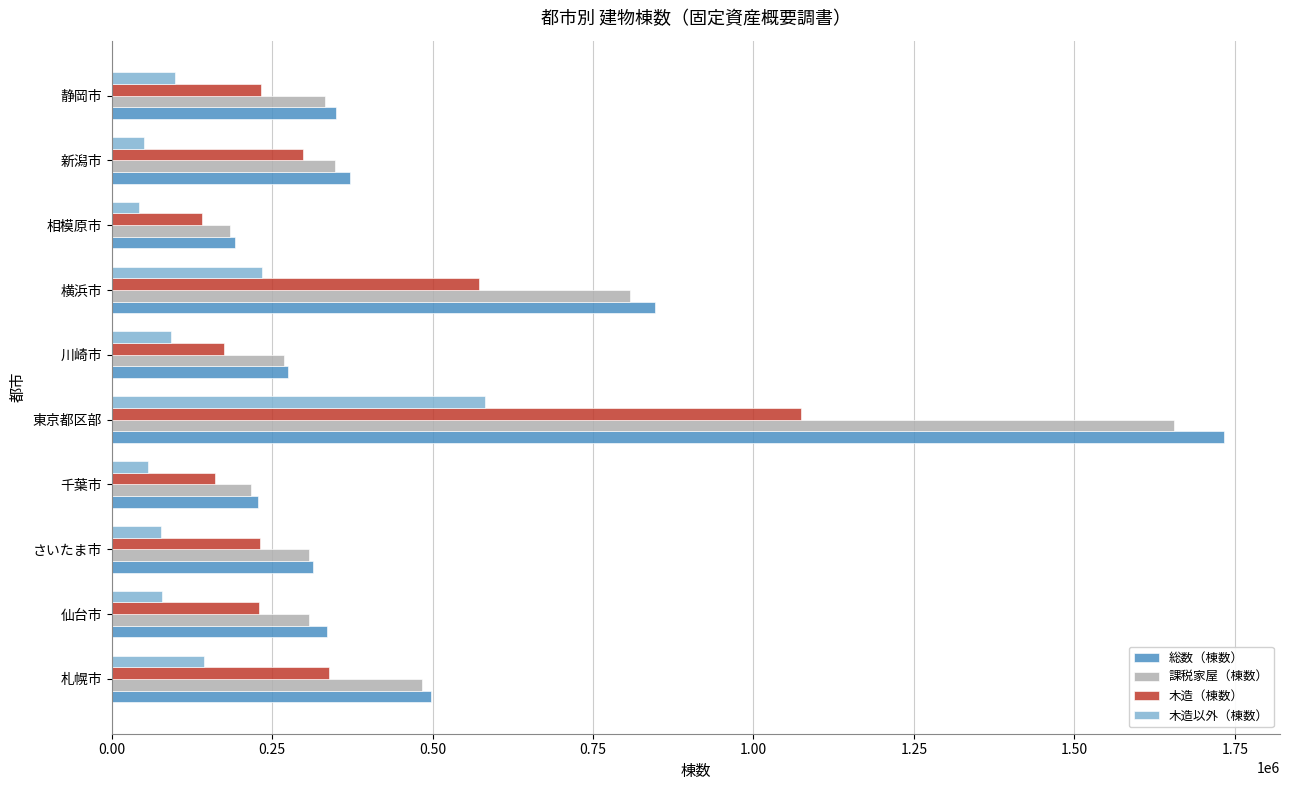

What are all the series names shown in the legend?

総数（棟数）, 課税家屋（棟数）, 木造（棟数）, 木造以外（棟数）